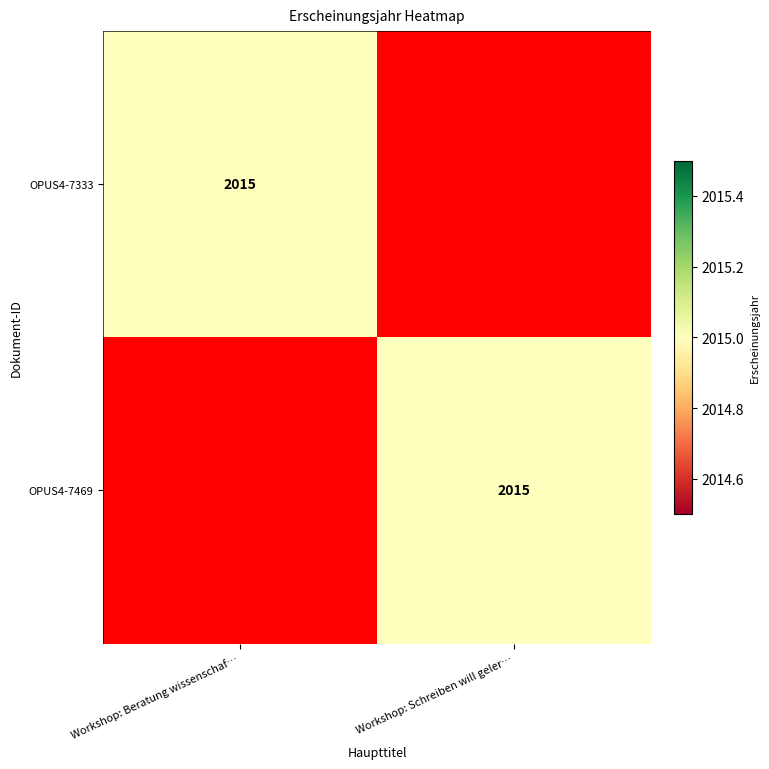

What is the difference between the highest and lowest values at Workshop: Beratung wissenschaf…?

2015